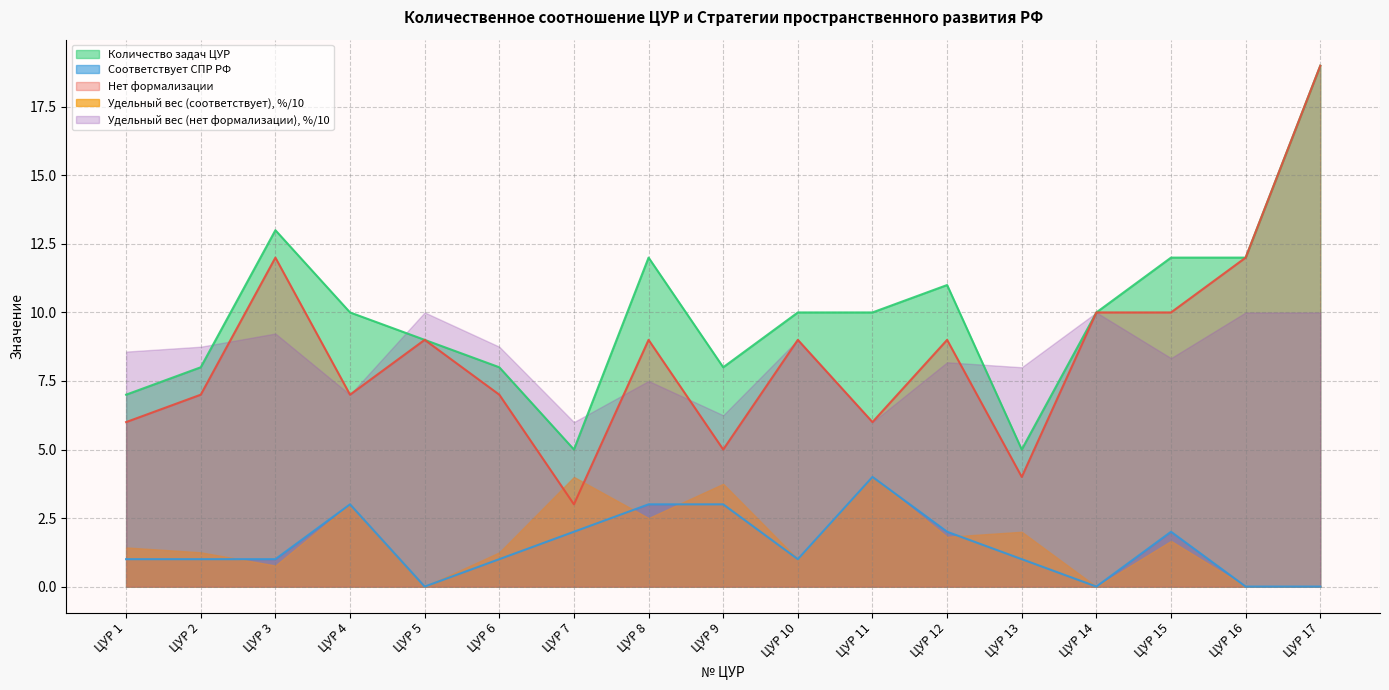

Where is the first local minimum for Соответствует СПР РФ?

ЦУР 5